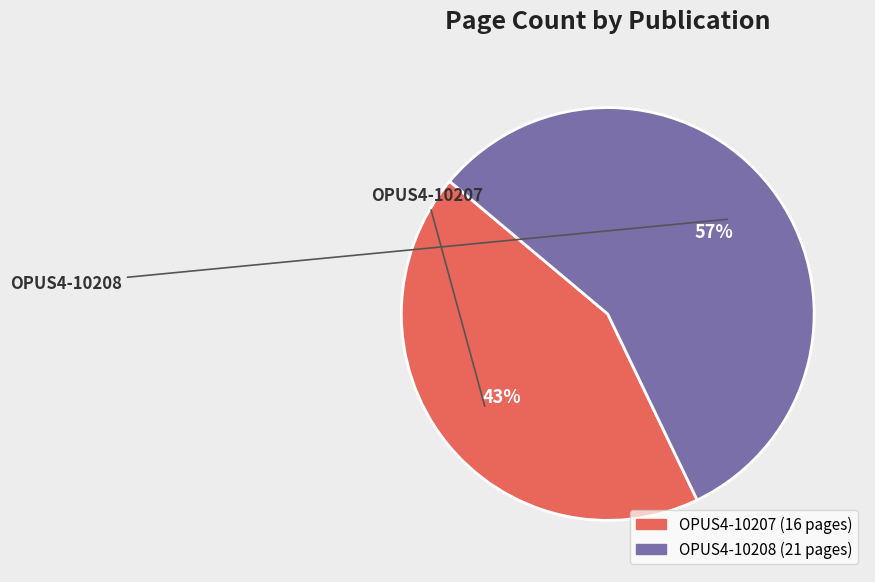

Approximately how many times larger is the value at OPUS4-10208 compared to OPUS4-10207?

1.3